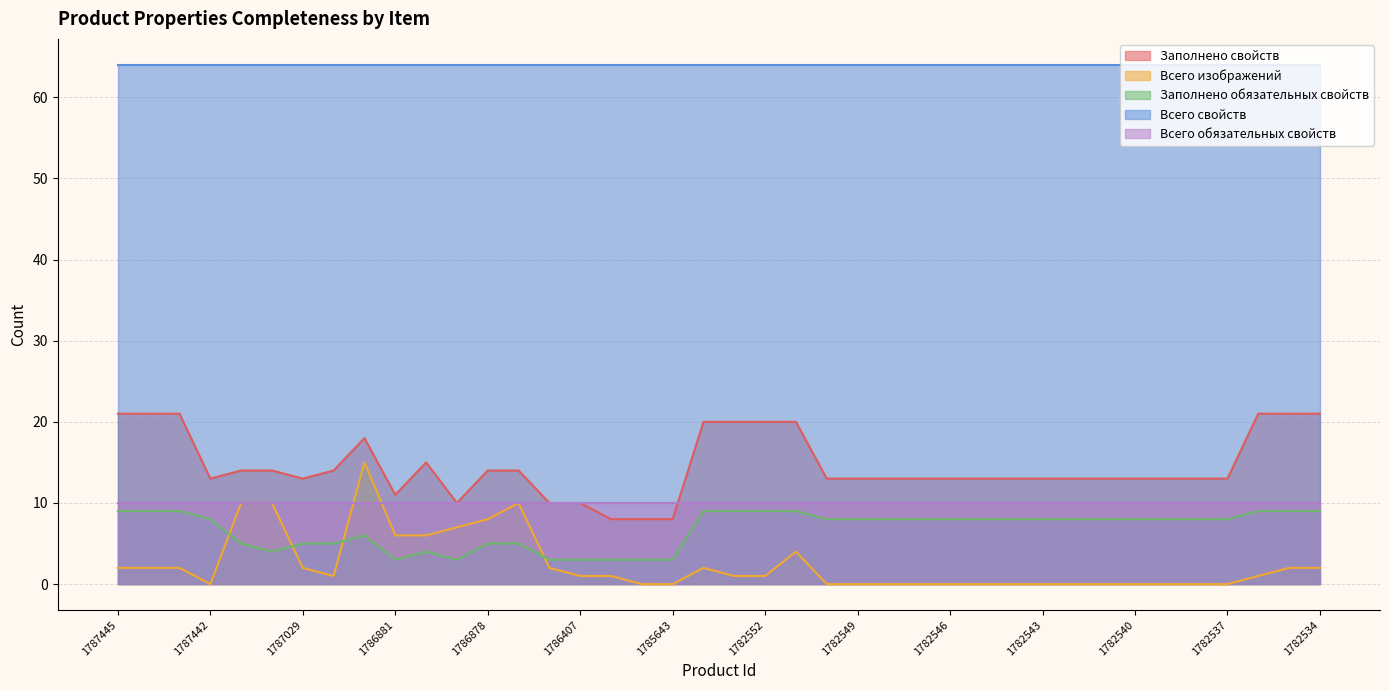

True or false: Заполнено обязательных свойств has more than 0 interior local peaks.

True